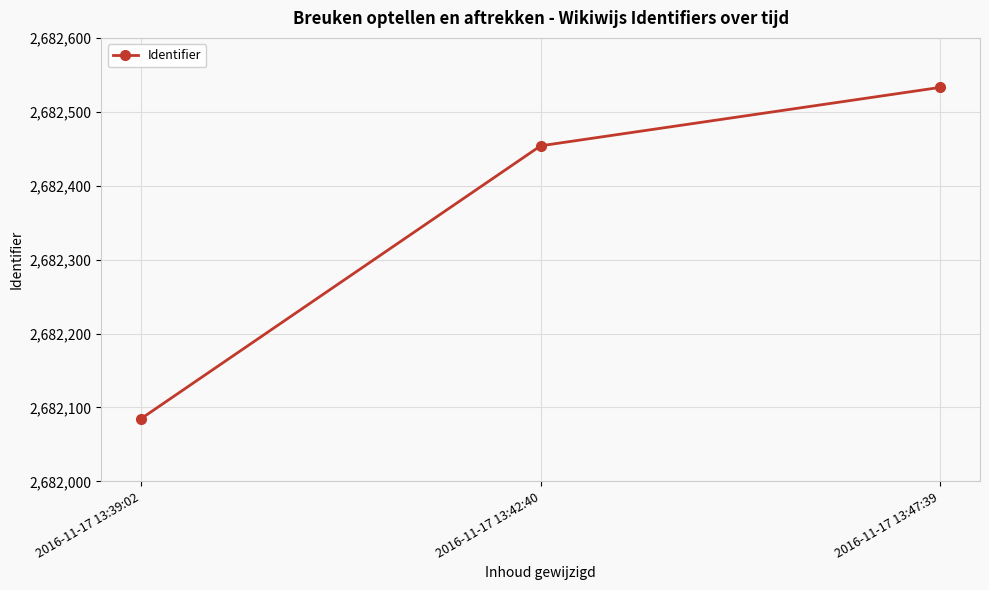

What position from the left is 2016-11-17 13:47:39?

3